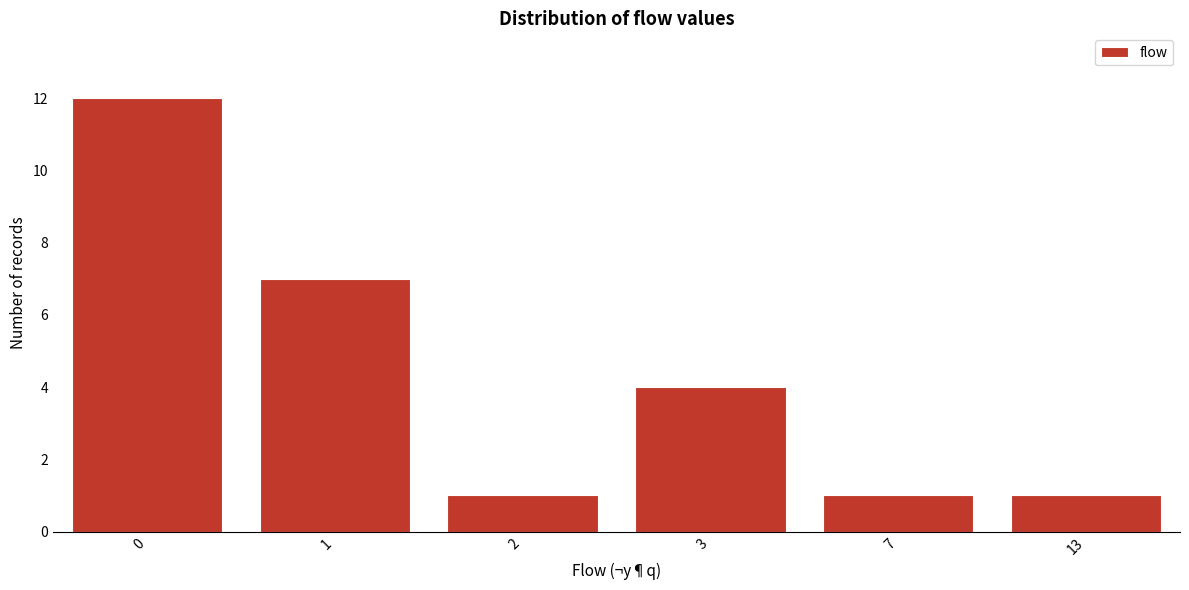

Reading right to left, what are all the values shown in this chart?

13=1	7=1	3=4	2=1	1=7	0=12